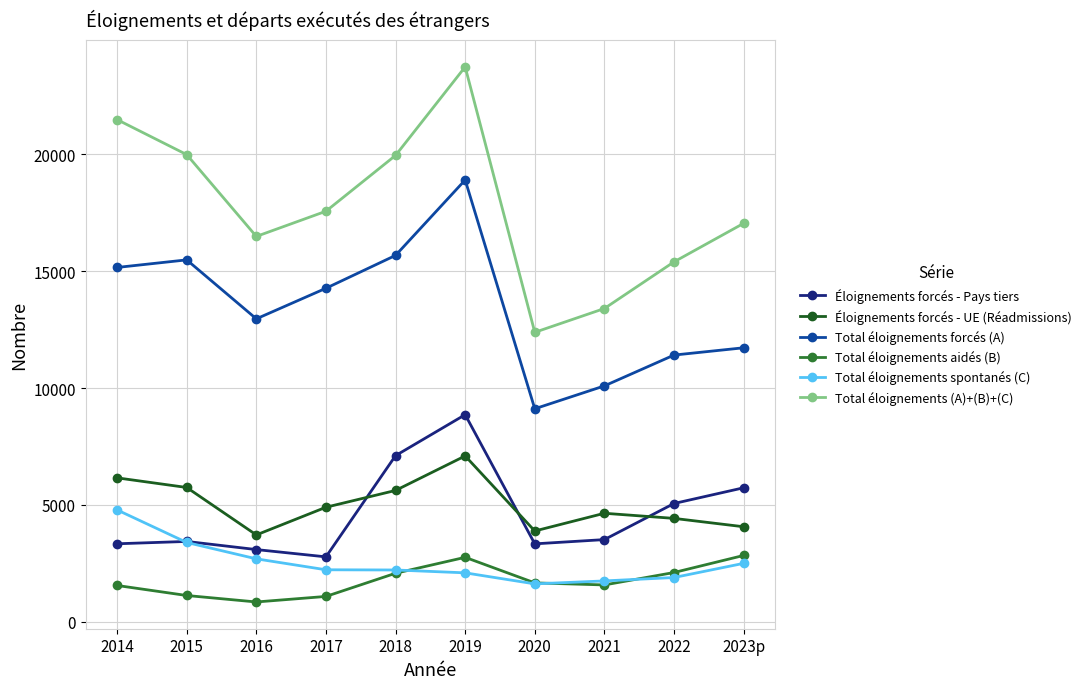

What is the difference between the Total éloignements (A)+(B)+(C) values at 2015 and 2020?

7607